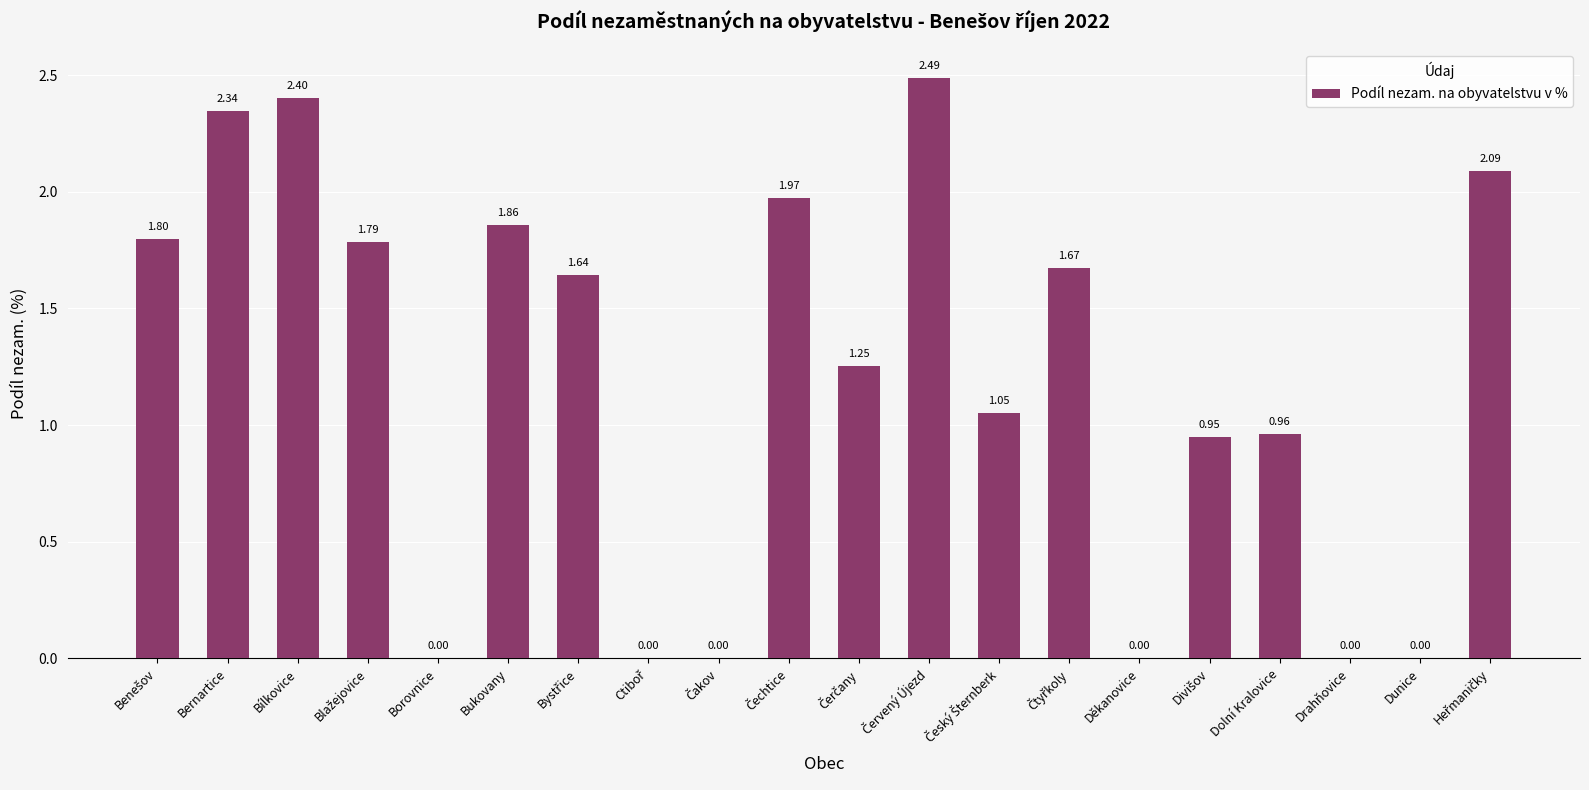

Between Dolní Kralovice and Bukovany, which is larger?

Bukovany